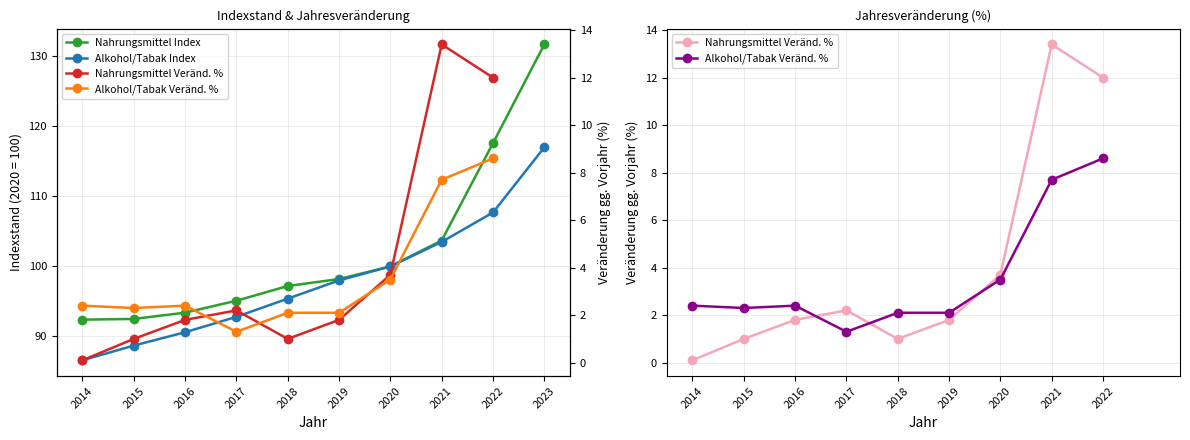

Is the value of Alkohol/Tabak (Indexstand) at 2018 greater than the value of Nahrungsmittel (Indexstand) at 2016?

Yes